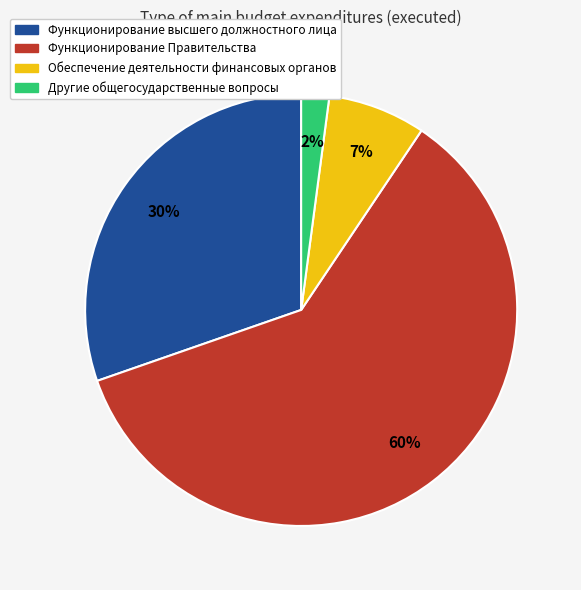

To the nearest percent, what is the combined percentage of Функционирование высшего должностного лица and Функционирование Правительства?

91%